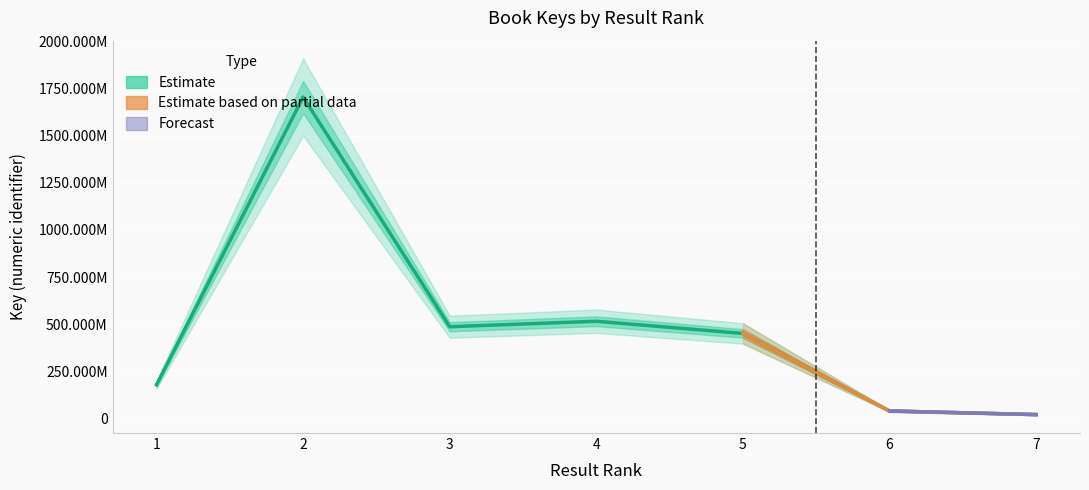

Where is the first local maximum?

2